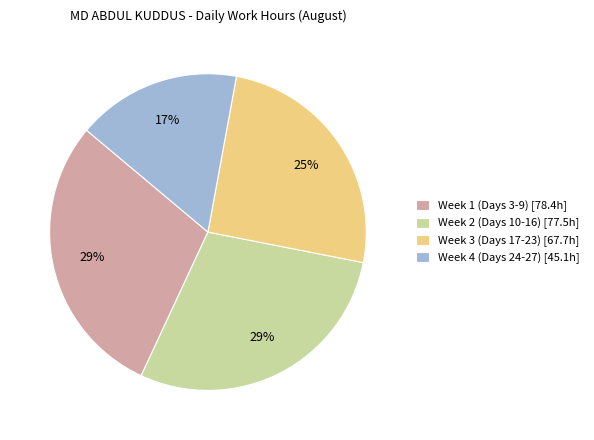

What is the ratio of the value at Week 3 (Days 17-23) [67.7h] to the value at Week 1 (Days 3-9) [78.4h]?

0.9